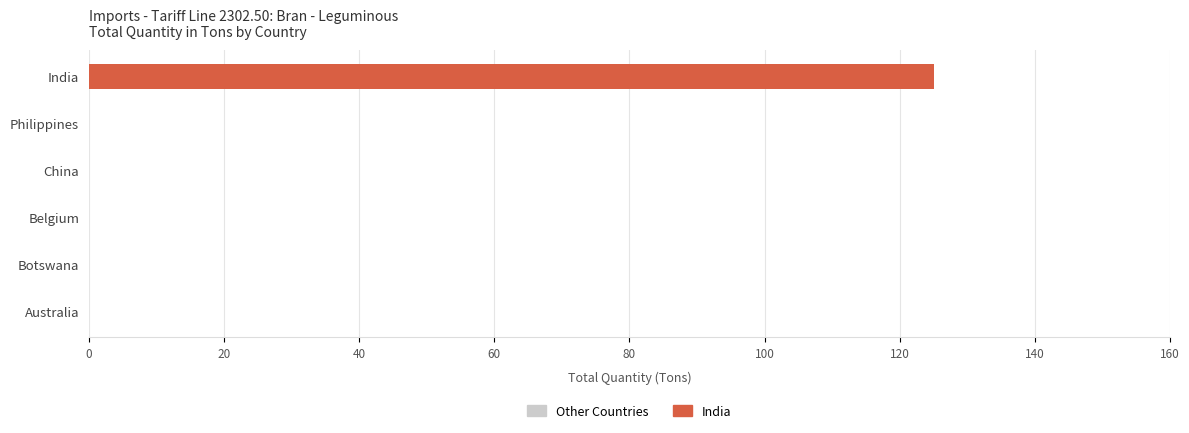

Reading bottom to top, what are all the values shown in this chart?

Australia=0	Botswana=0	Belgium=0	China=0	Philippines=0	India=125